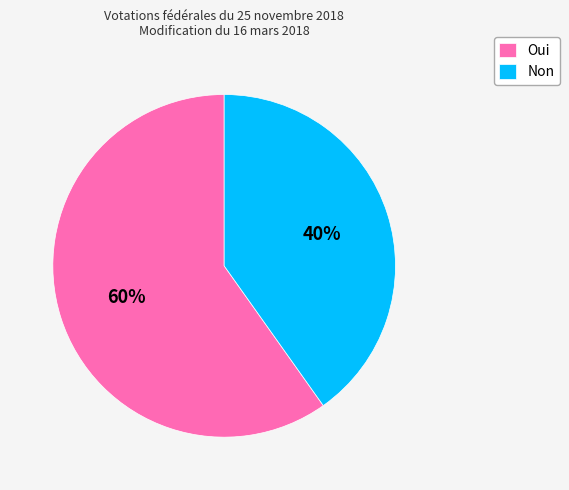

What percentage is the Non slice, to the nearest percent?

40%